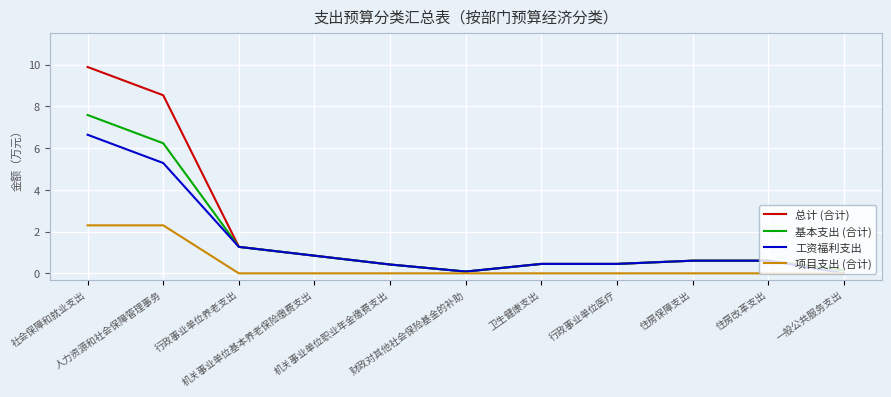

At how many categories does at least one series exceed 0?

11